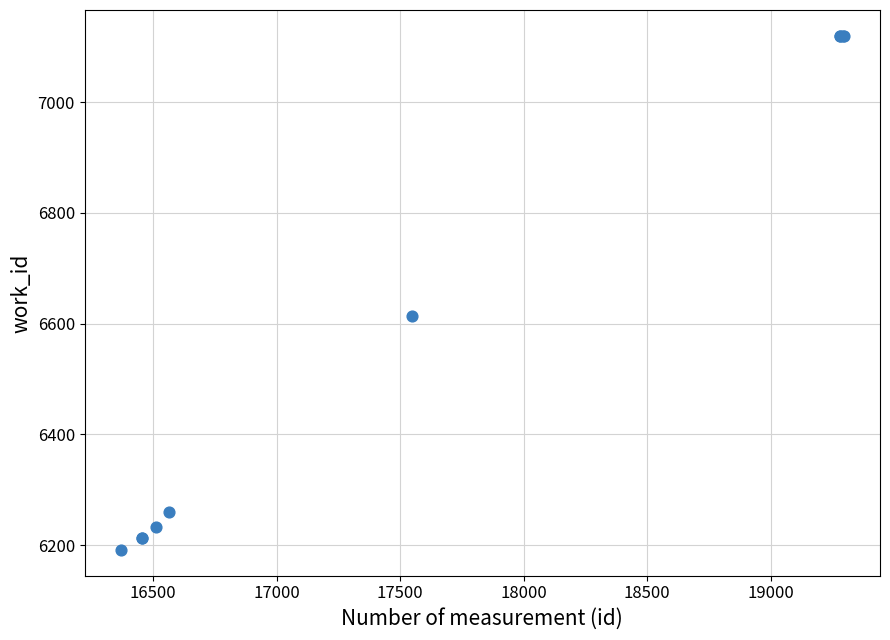

What Y value in the scatter plot is closest to 6655?

6613